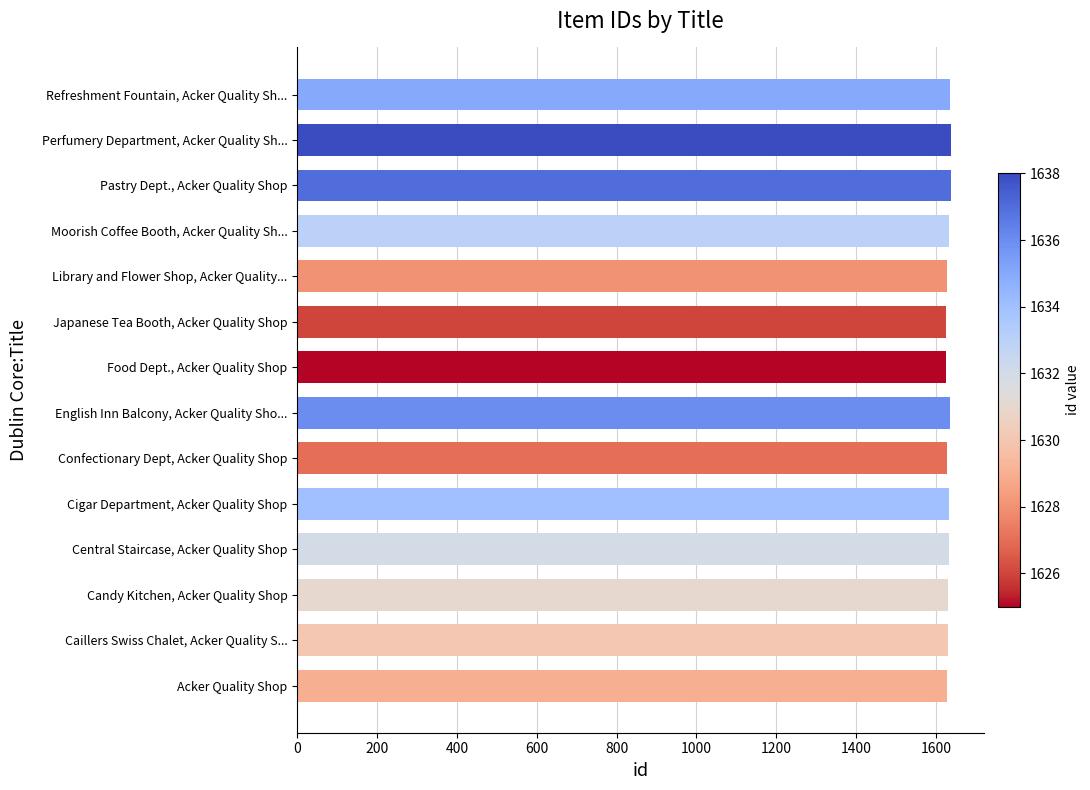

What is the maximum value shown in the chart?

1638